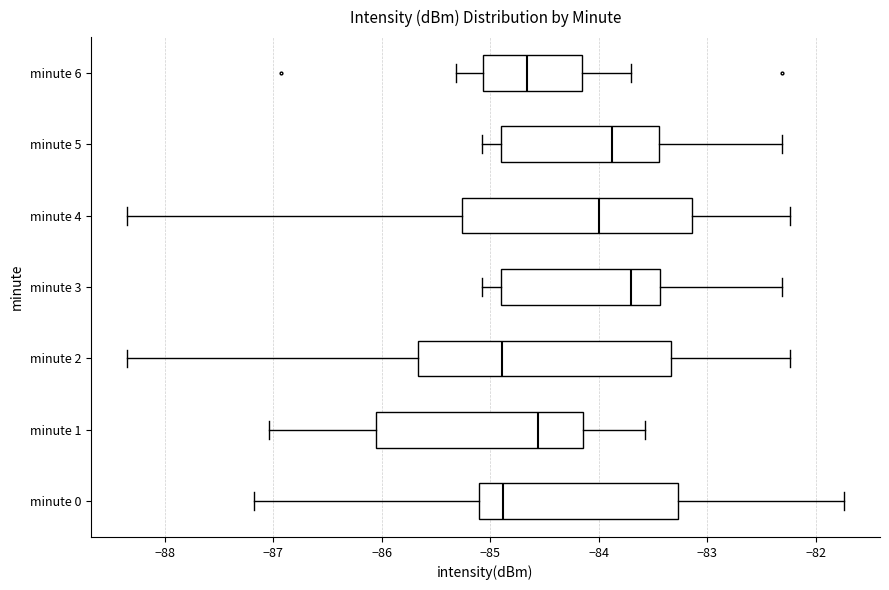

Reading bottom to top, transcribe this box plot: for each box, give where its median line is, the range the box spans, and where its two whiskers end, as read against the x-axis. The values are not printed on the chart, so give them approximately, as read against the axis.

minute 0: median -84.9, box -85.1 to -83.3, whiskers -87.2 to -81.7
minute 1: median -84.6, box -86.1 to -84.1, whiskers -87.0 to -83.6
minute 2: median -84.9, box -85.7 to -83.3, whiskers -88.3 to -82.2
minute 3: median -83.7, box -84.9 to -83.4, whiskers -85.1 to -82.3
minute 4: median -84.0, box -85.3 to -83.1, whiskers -88.3 to -82.2
minute 5: median -83.9, box -84.9 to -83.4, whiskers -85.1 to -82.3
minute 6: median -84.7, box -85.1 to -84.2, whiskers -85.3 to -83.7